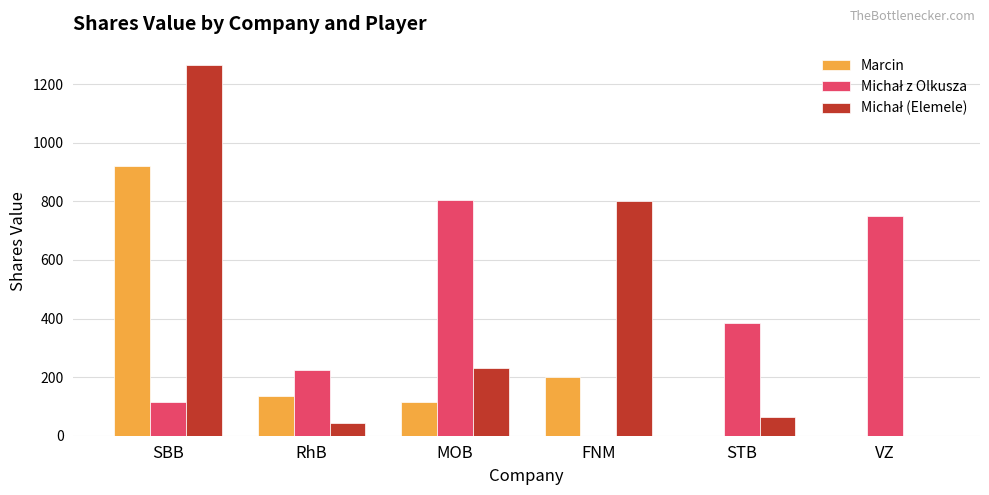

How many data points does each series have?

6